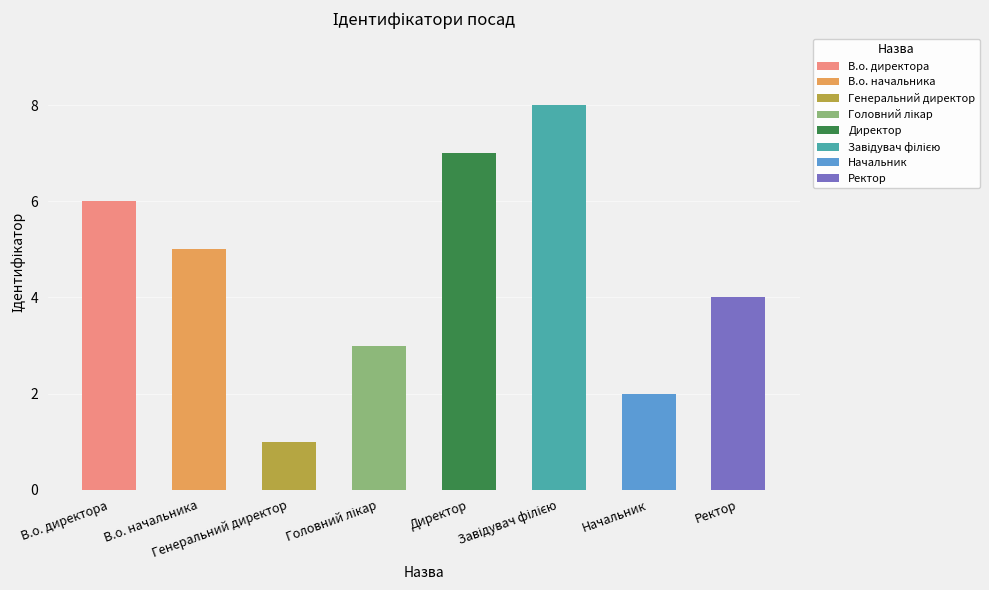

Reading right to left, extract all data points from this chart.

4	2	8	7	3	1	5	6